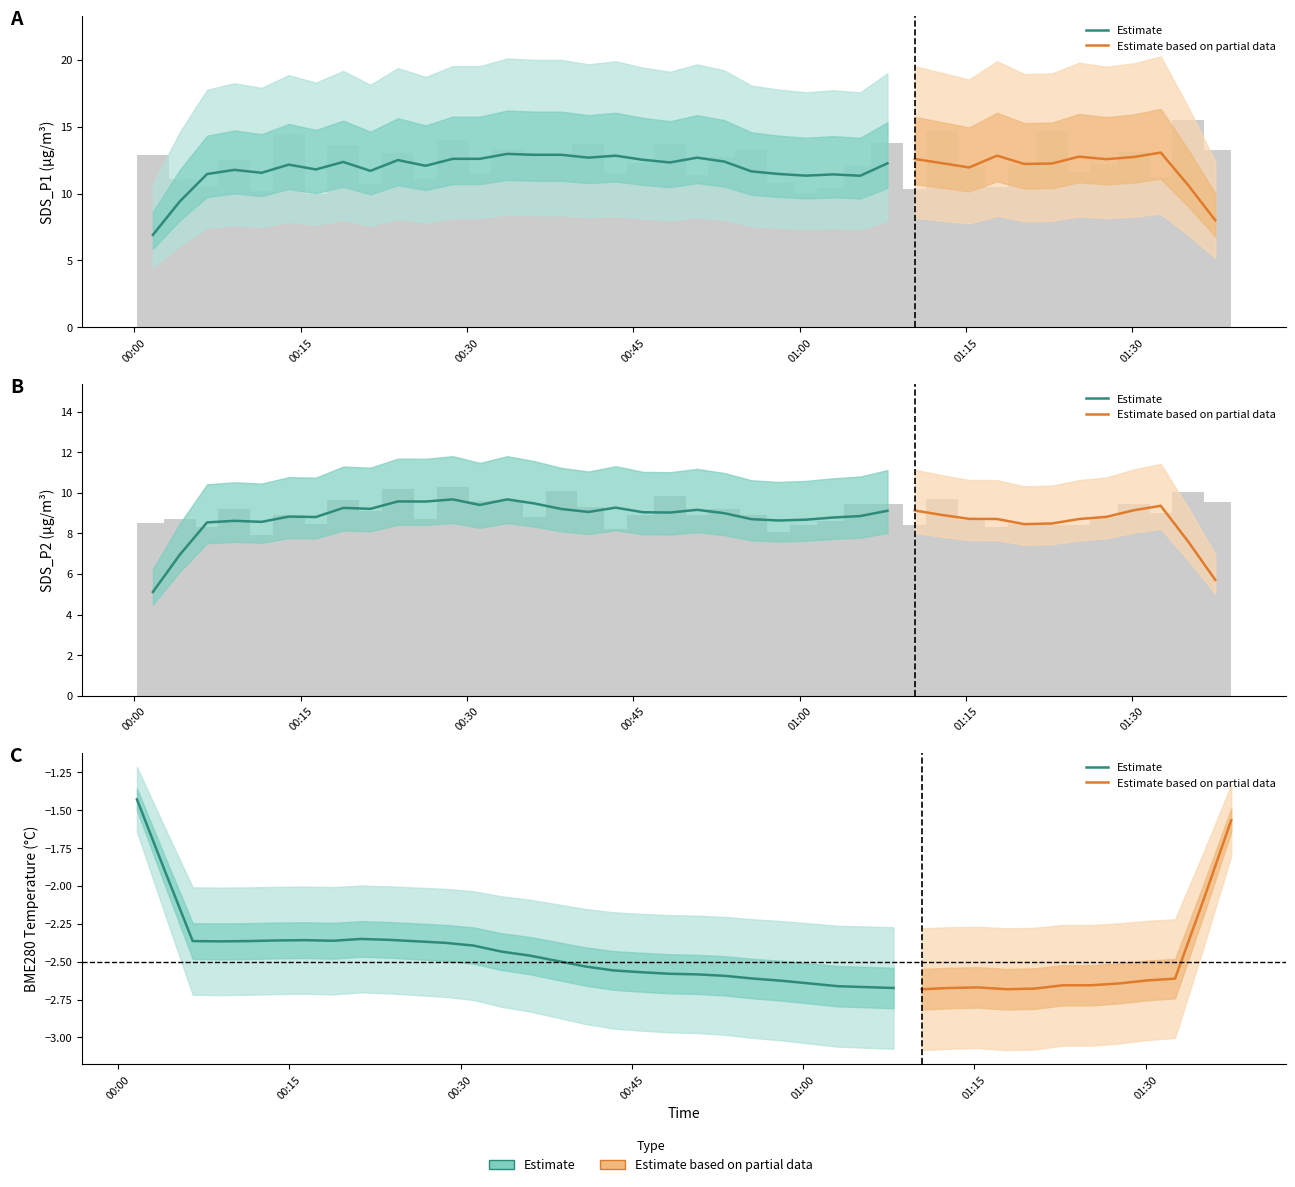

Does the chart contain any negative values?

Yes